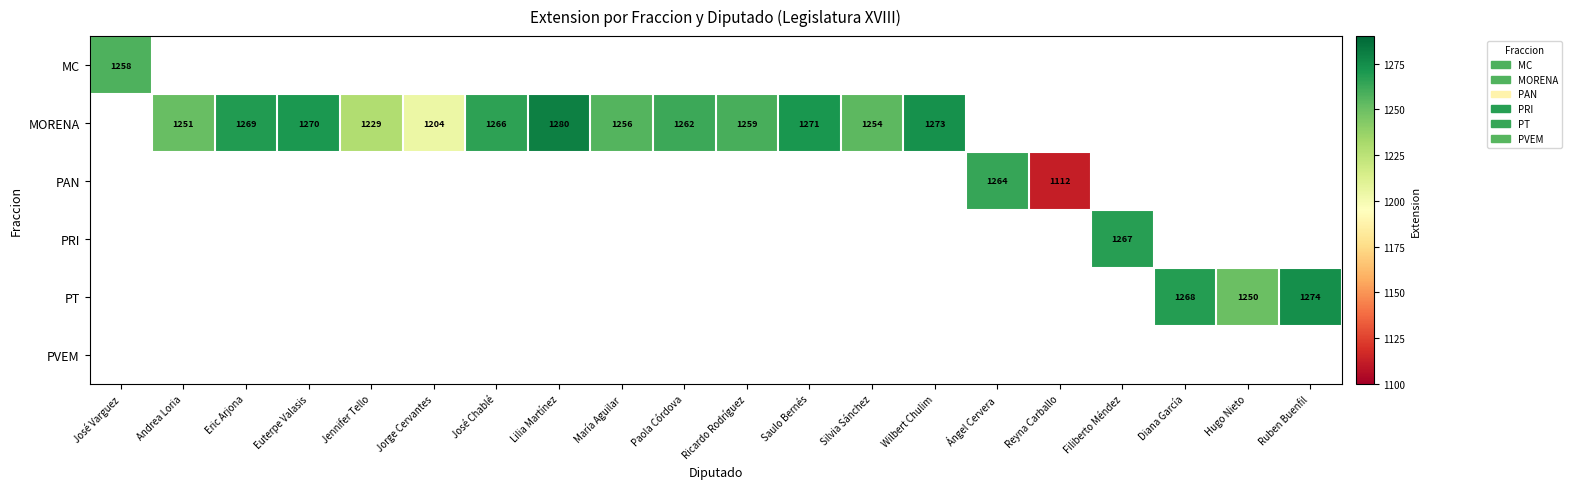

Which label corresponds to the largest value in the chart?

Lilia Martínez